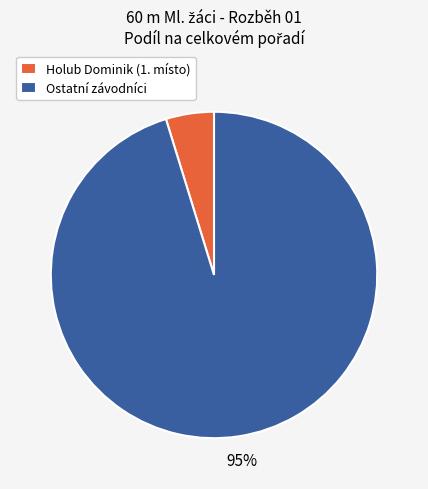

Which slice is the smallest?

Holub Dominik (1. místo)